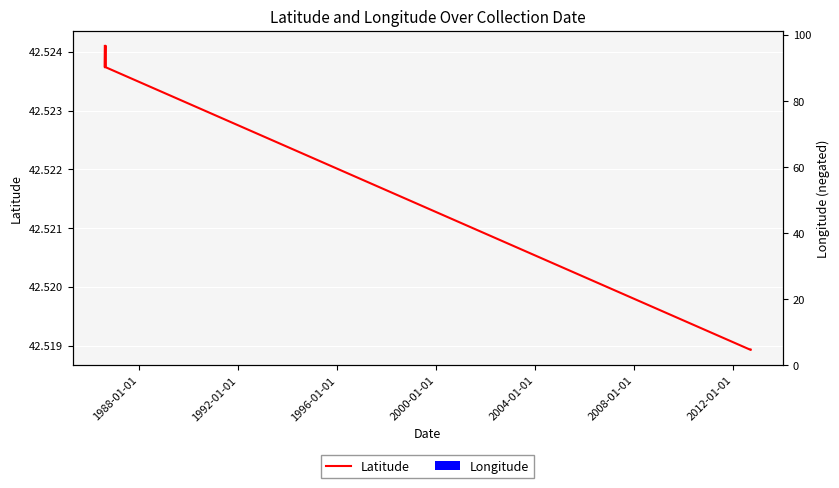

How many Longitude values are between 96 and 97?

10